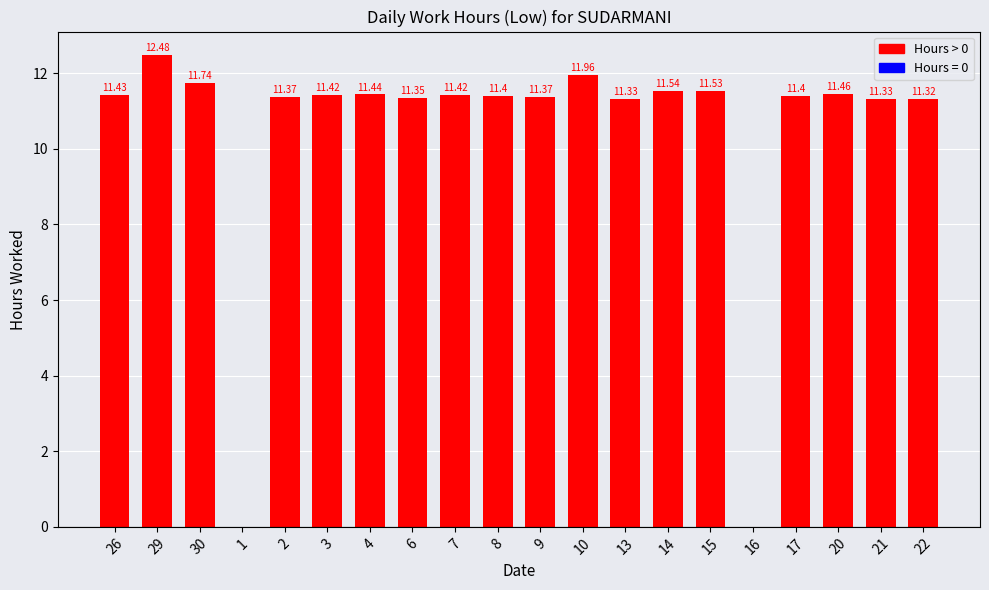

What is the sum of all values?

207.3